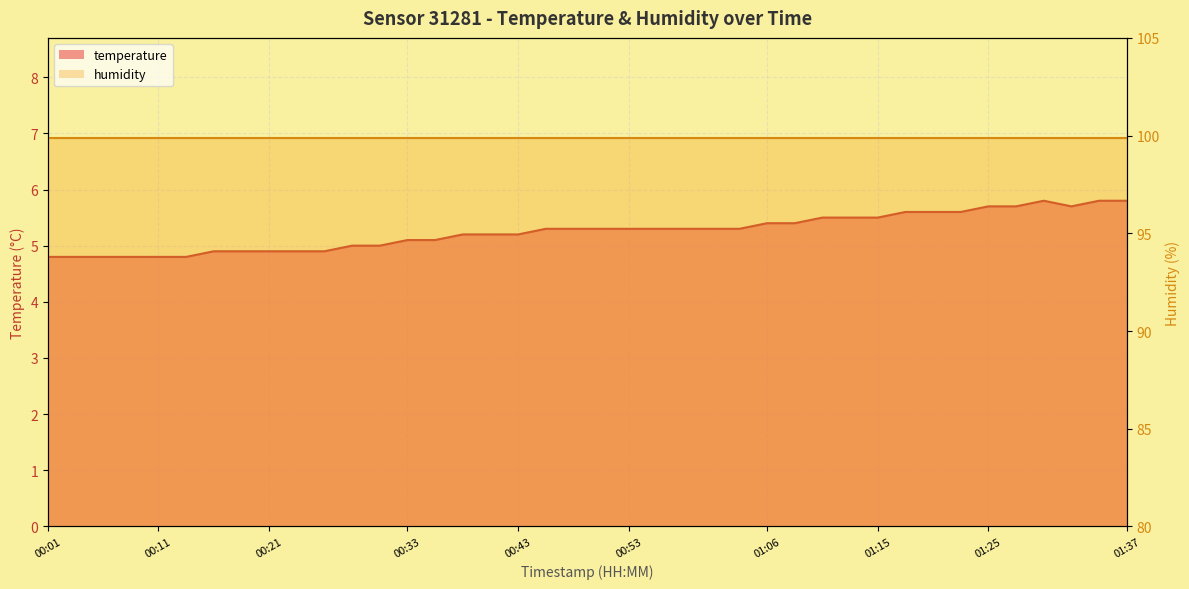

What position from the left is 00:33?

14